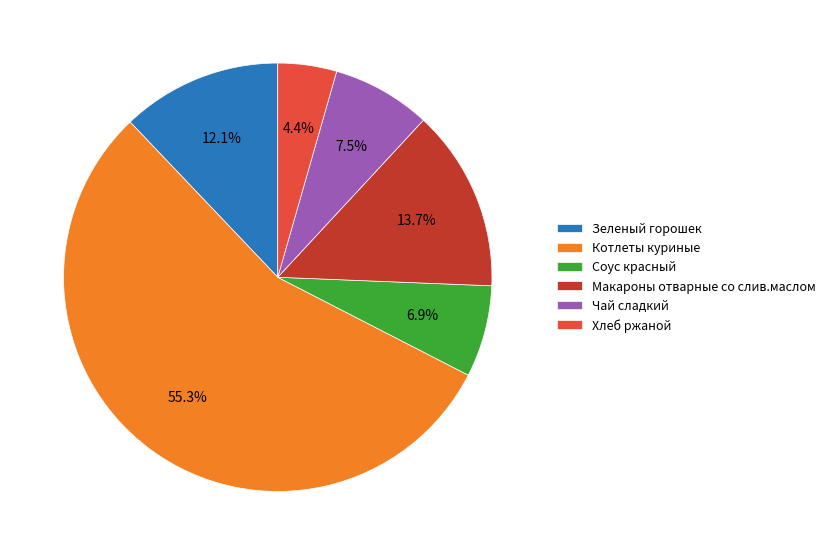

Which slice represents more than half of the pie?

Котлеты куриные